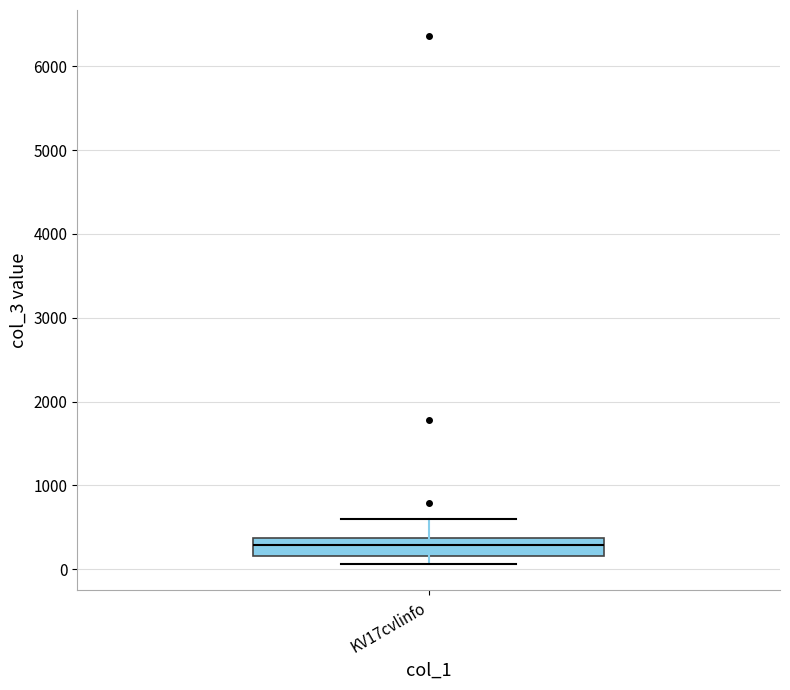

Where is the upper edge of the box for KV17cvlinfo on the y-axis? The values are not printed on the chart, so give them approximately, as read against the axis.

400